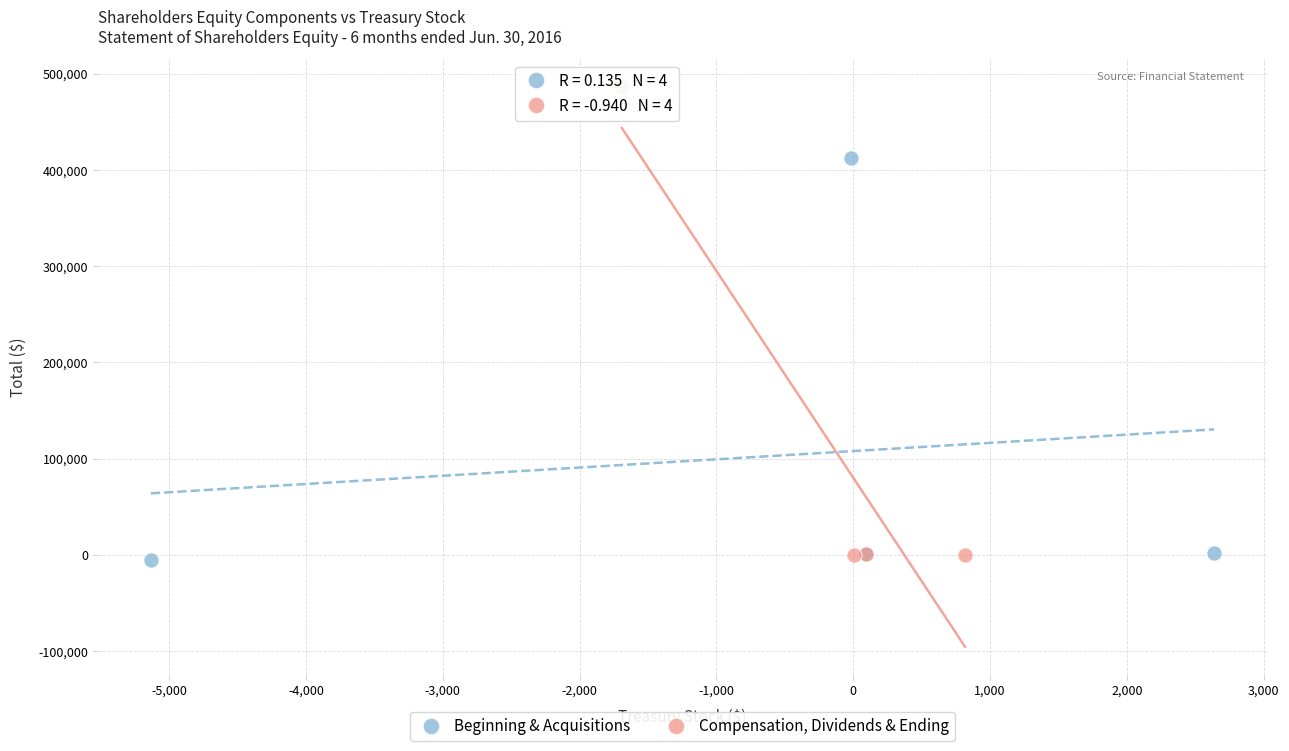

Which series reaches the maximum Y coordinate?

Compensation, Dividends & Ending